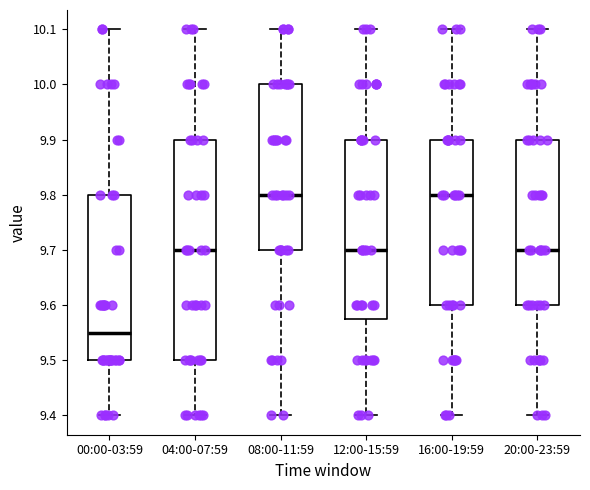

Reading left to right, read every box against the y-axis: the position of its median line, the range the box covers, and the ends of its whiskers. The values are not printed on the chart, so give them approximately, as read against the axis.

00:00-03:59: median 9.55, box 9.50 to 9.80, whiskers 9.40 to 10.10
04:00-07:59: median 9.70, box 9.50 to 9.90, whiskers 9.40 to 10.10
08:00-11:59: median 9.80, box 9.70 to 10.00, whiskers 9.40 to 10.10
12:00-15:59: median 9.70, box 9.58 to 9.90, whiskers 9.40 to 10.10
16:00-19:59: median 9.80, box 9.60 to 9.90, whiskers 9.40 to 10.10
20:00-23:59: median 9.70, box 9.60 to 9.90, whiskers 9.40 to 10.10